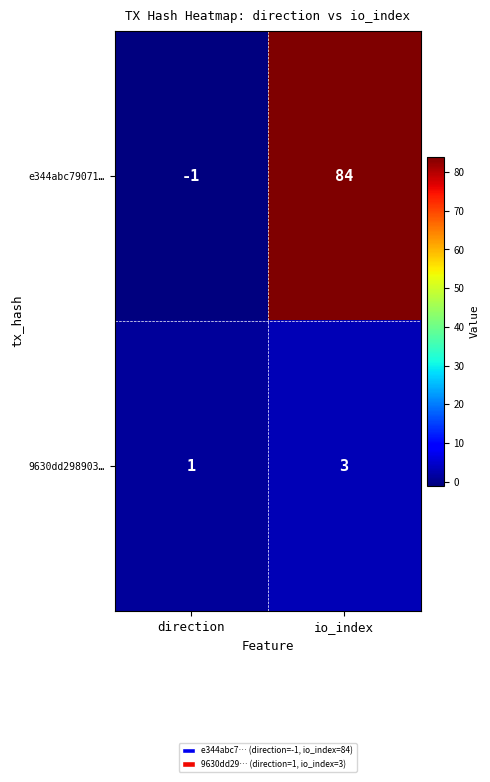

The value of 9630dd298903… at direction is 1. True or false?

True